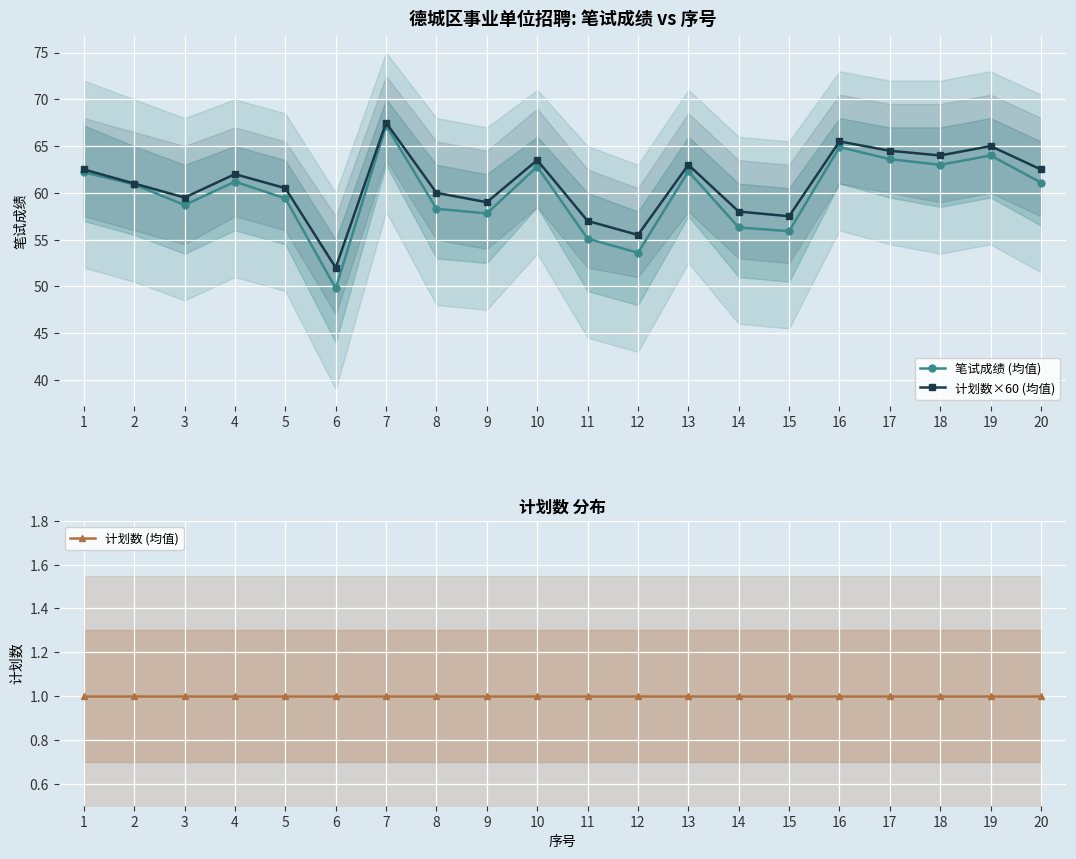

True or false: 计划数×60 (均值) and 笔试成绩 (均值) intersect in this chart.

False